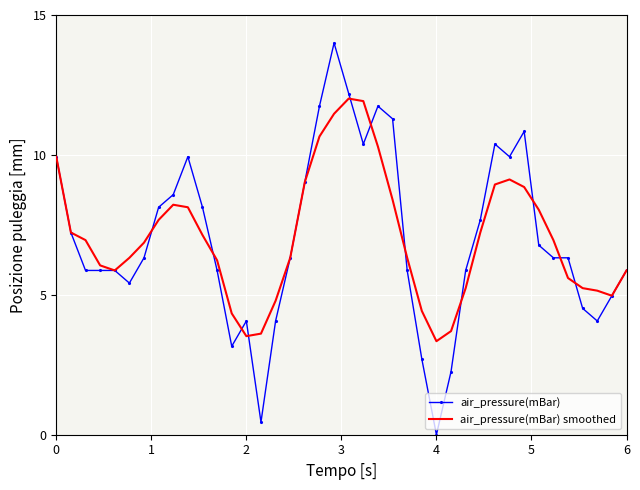

Which series has the largest range (max minus min)?

air_pressure(mBar)